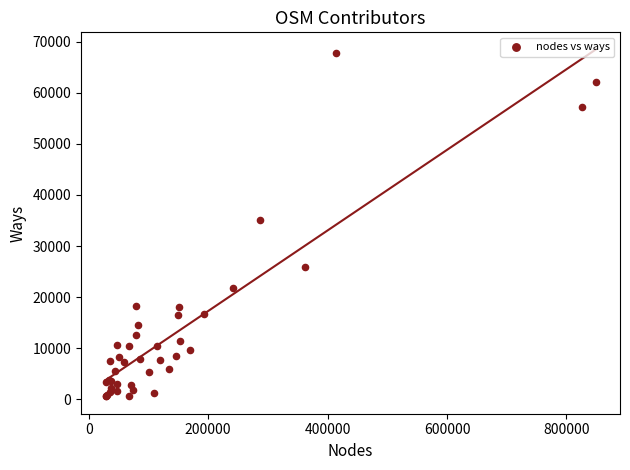

What Y value in the scatter plot is closest to 34157?

35030